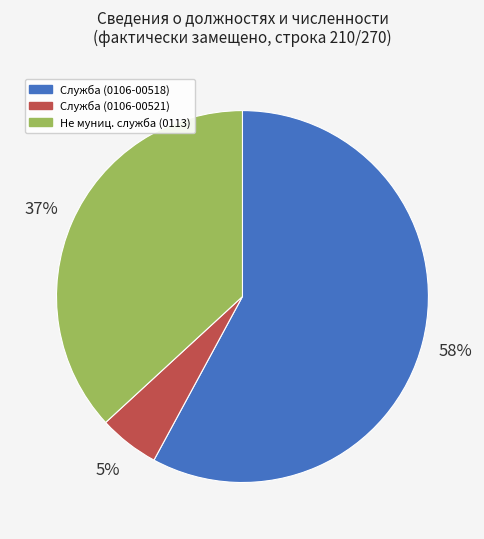

To the nearest percent, what is the combined percentage of Служба (0106-00521) and Не муниц. служба (0113)?

42%